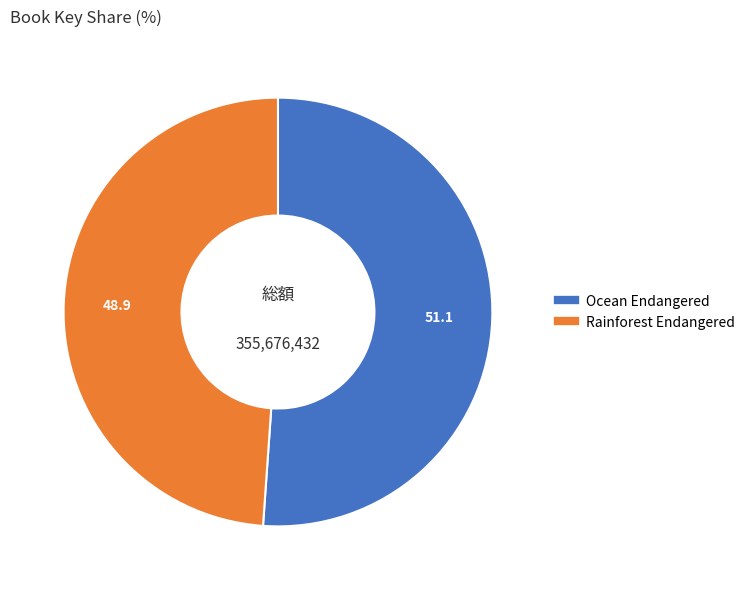

How many slices are in this pie chart?

2